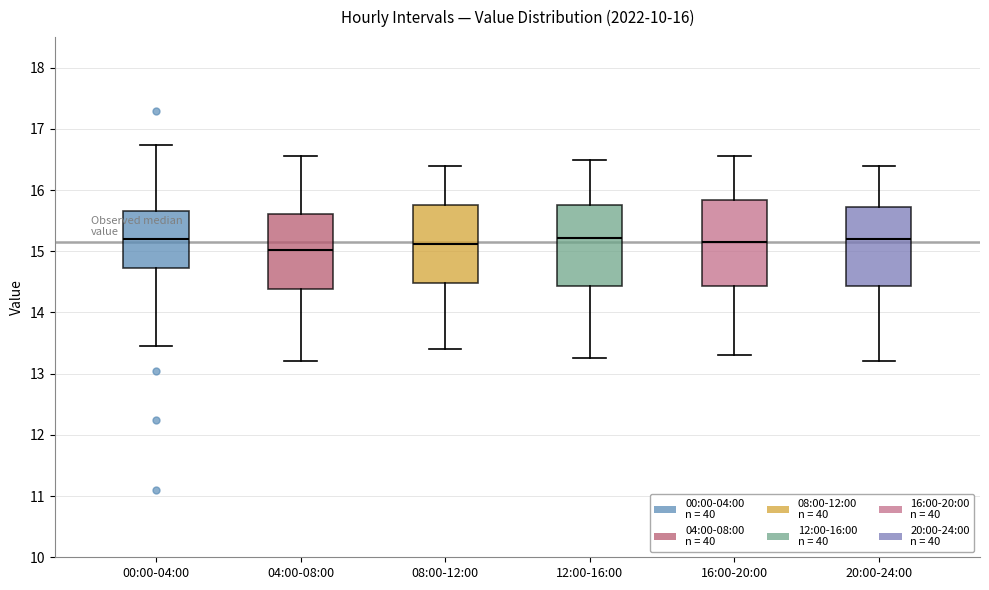

Which box has the lowest median line?

04:00-08:00